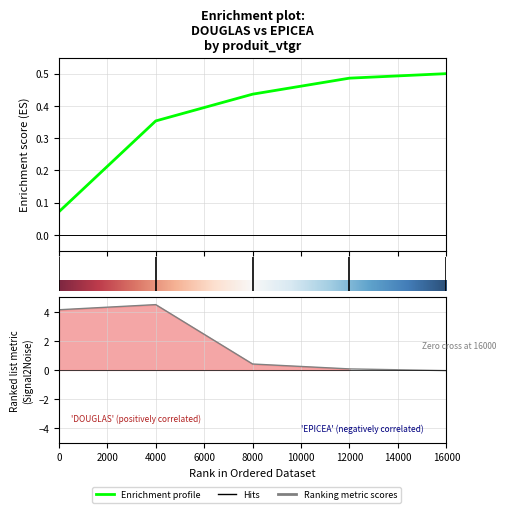

Rank the categories by value from highest to lowest.

4000, 0, 8000, 12000, 16000